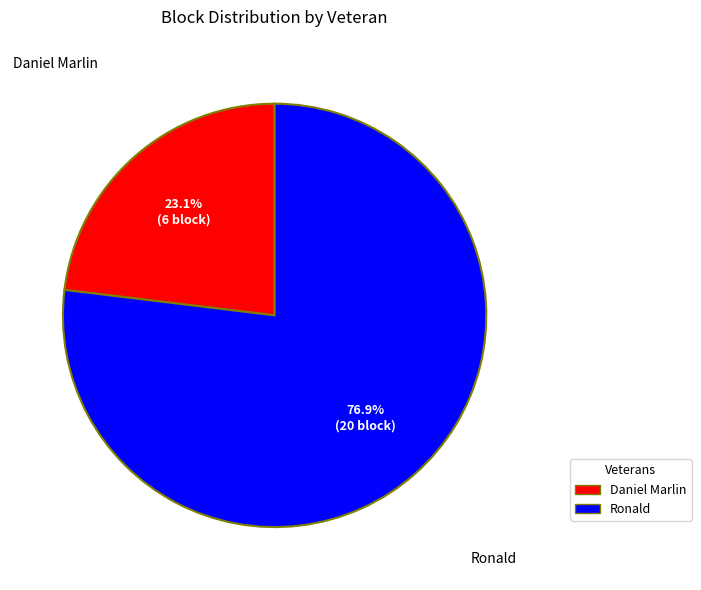

What is the ratio of the value at Ronald to the value at Daniel Marlin?

3.3